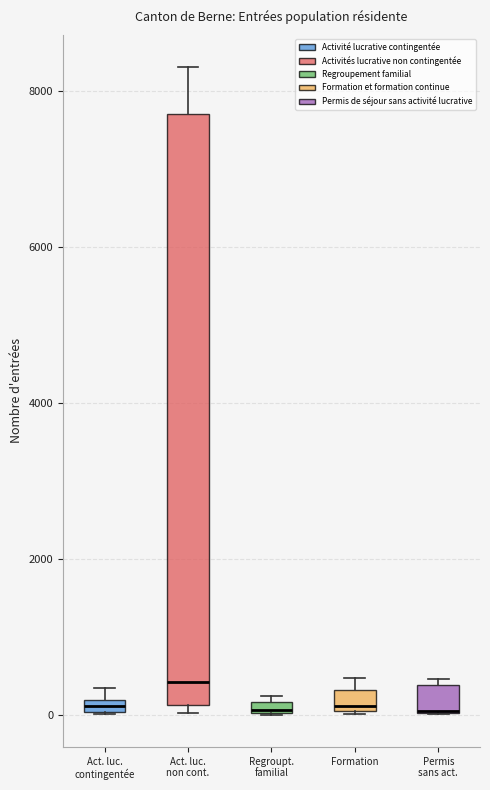

Where is the upper edge of the box for Act. luc. contingentée on the y-axis? The values are not printed on the chart, so give them approximately, as read against the axis.

200